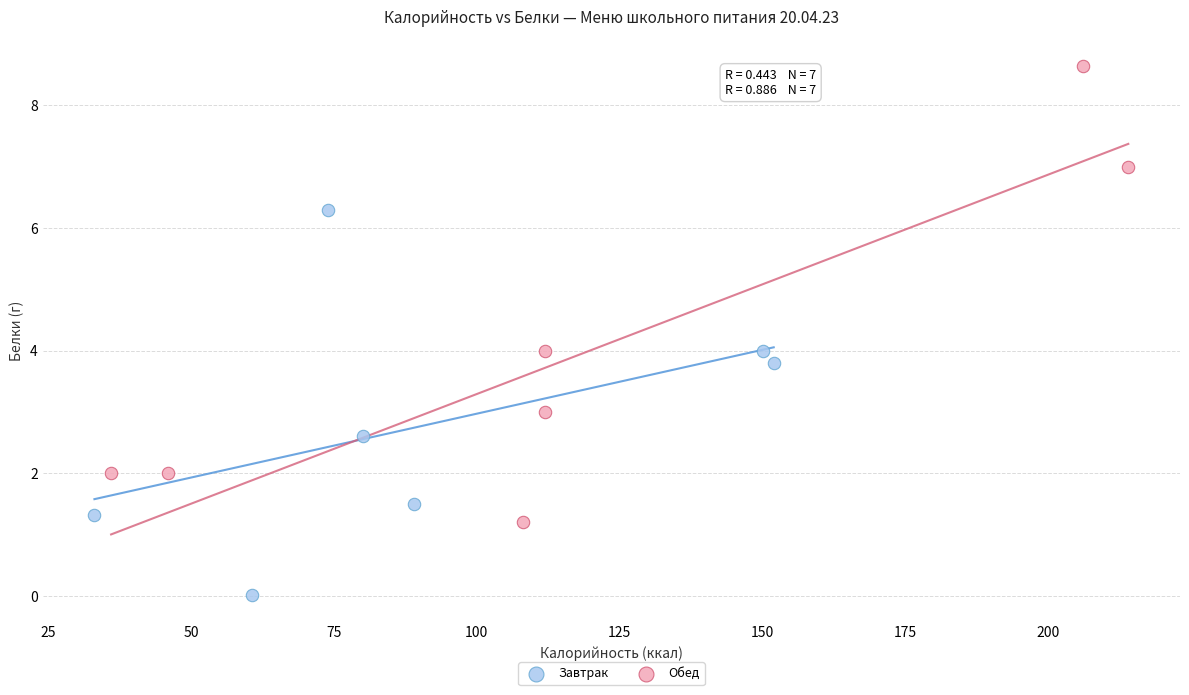

Which series contains the highest Y value?

Обед